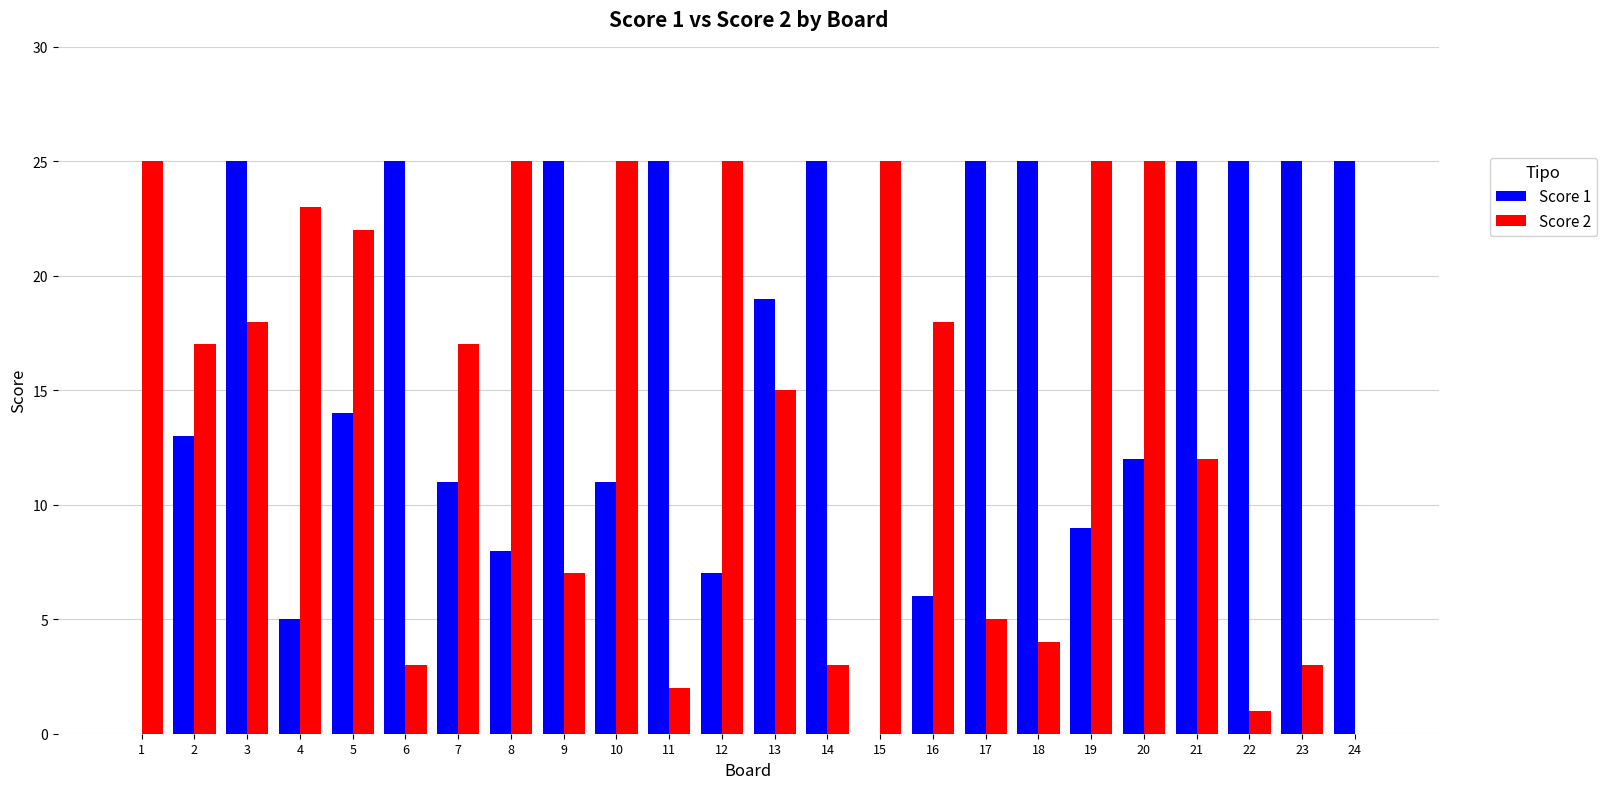

Which series changed the most between 8 and 15?

Score 1